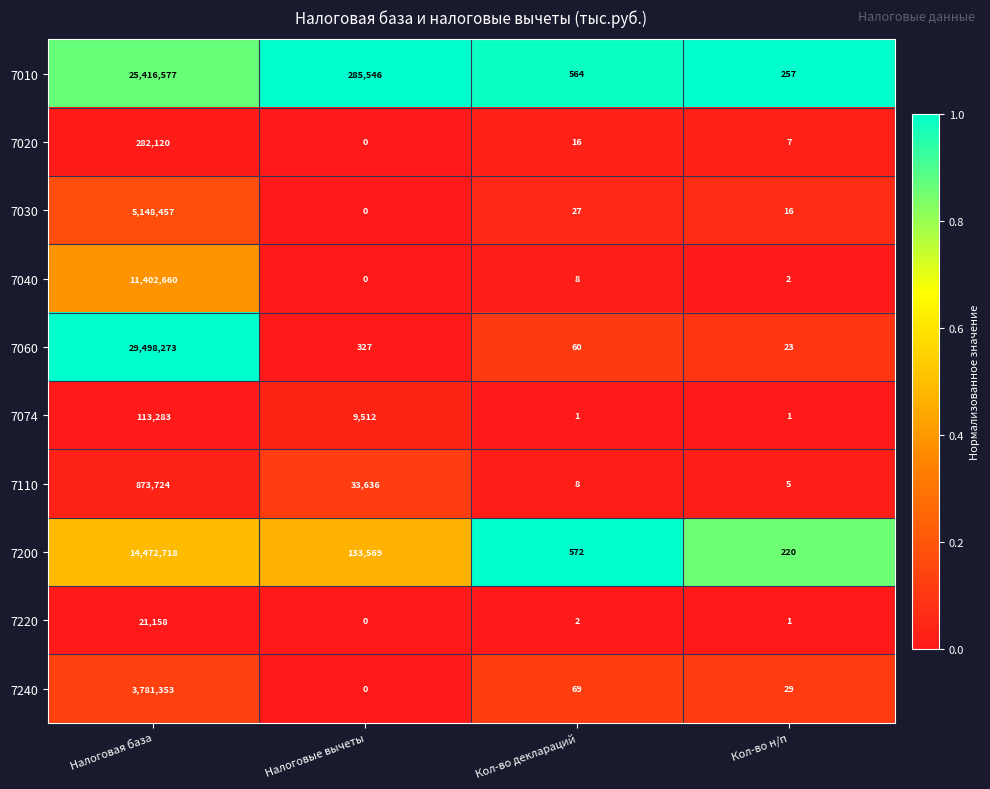

True or false: 7010 has a value of 25416577 at Налоговая база.

True